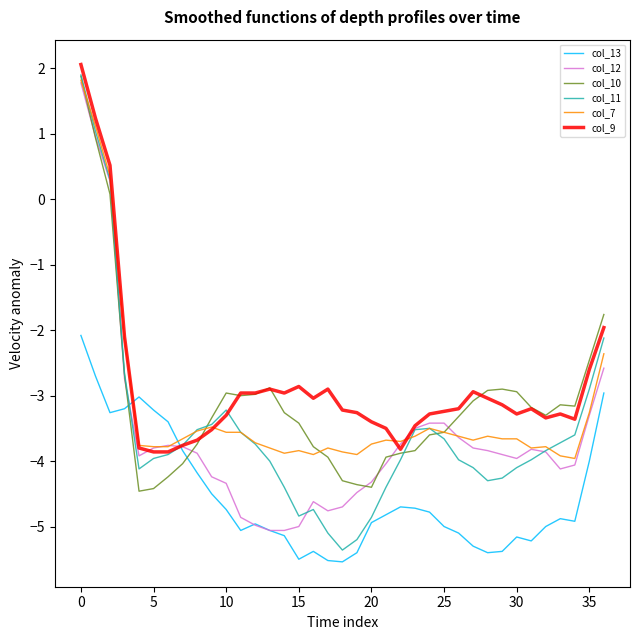

Which series has the largest range (max minus min)?

col_11